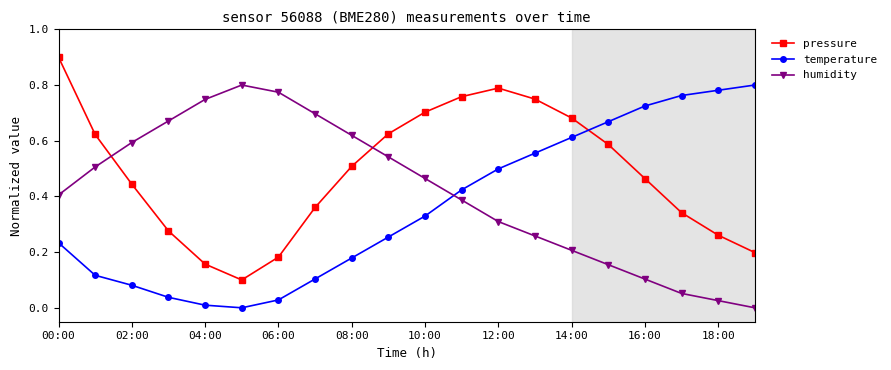

List the series in order of their overall mean, lowest first.

temperature, humidity, pressure